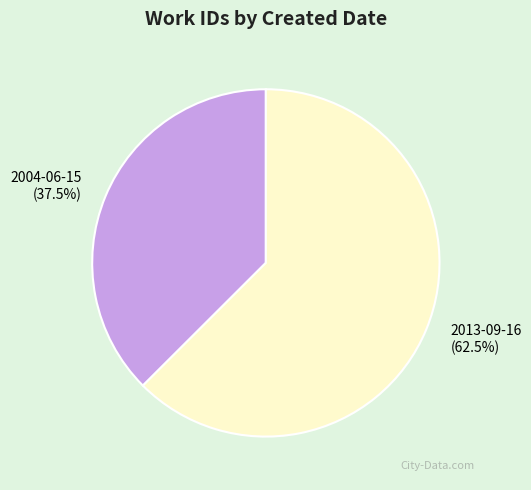

Does 2004-06-15 represent more than half of the total?

No